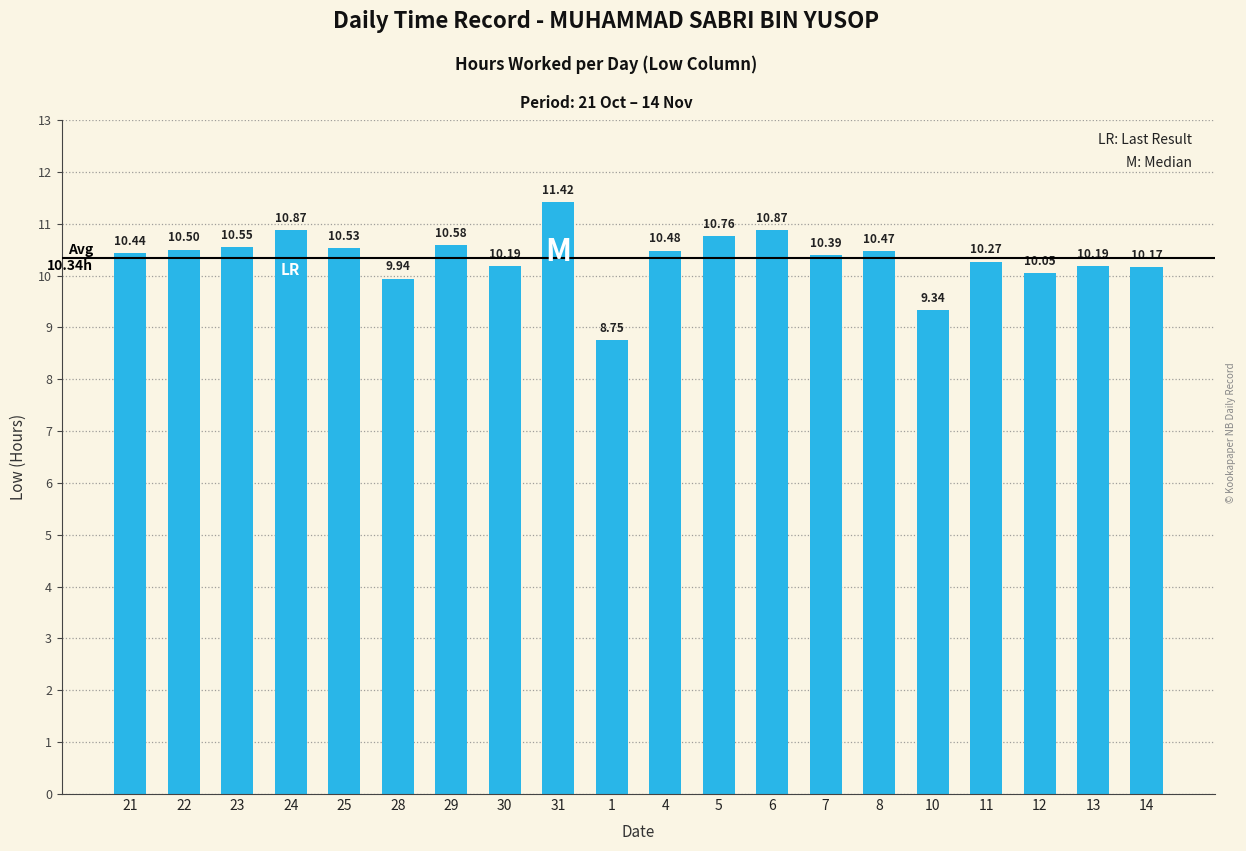

At which label is the value closest to 10?

12